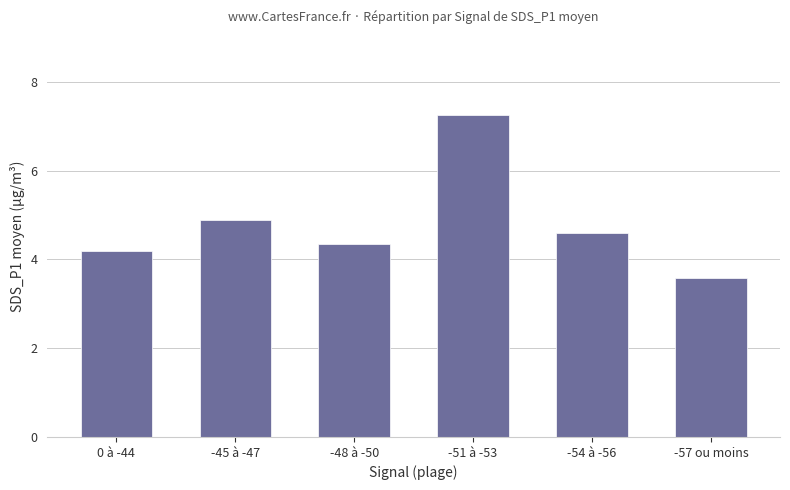

What is the value of the 3rd bar from the left?

4.4